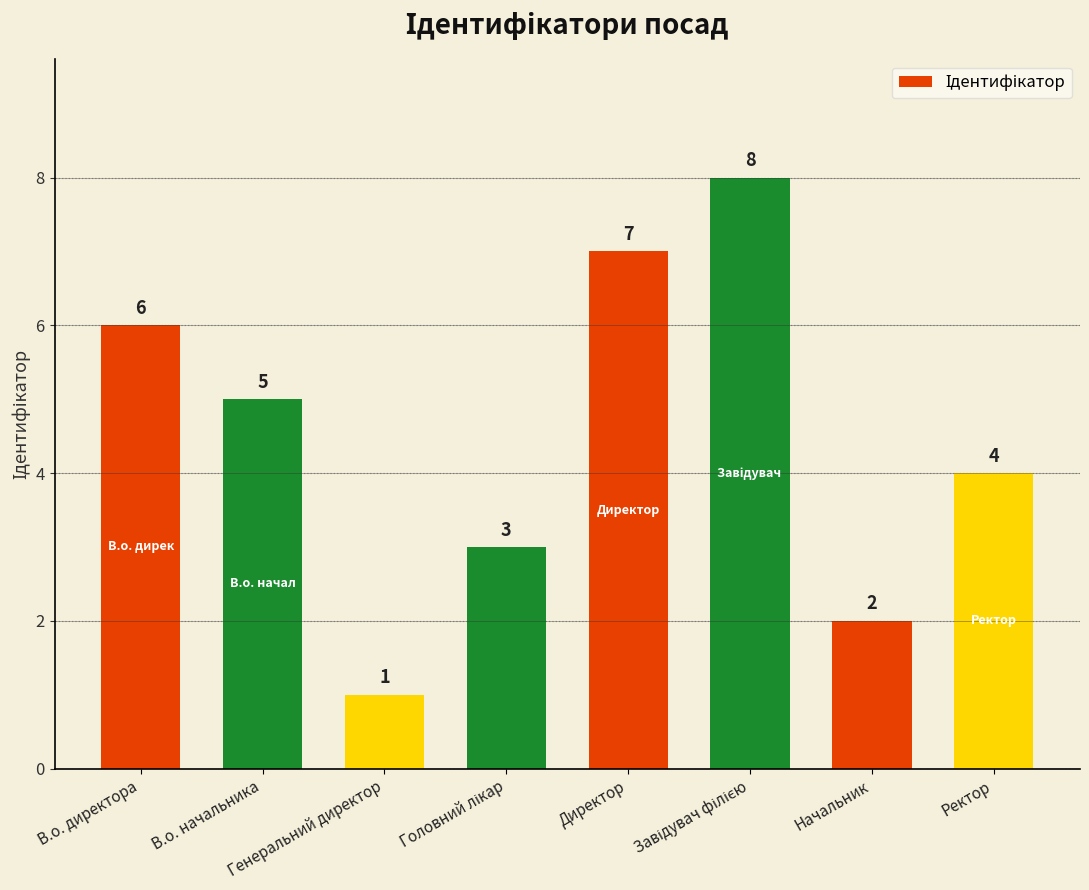

What is the value of the 8th bar from the left?

4